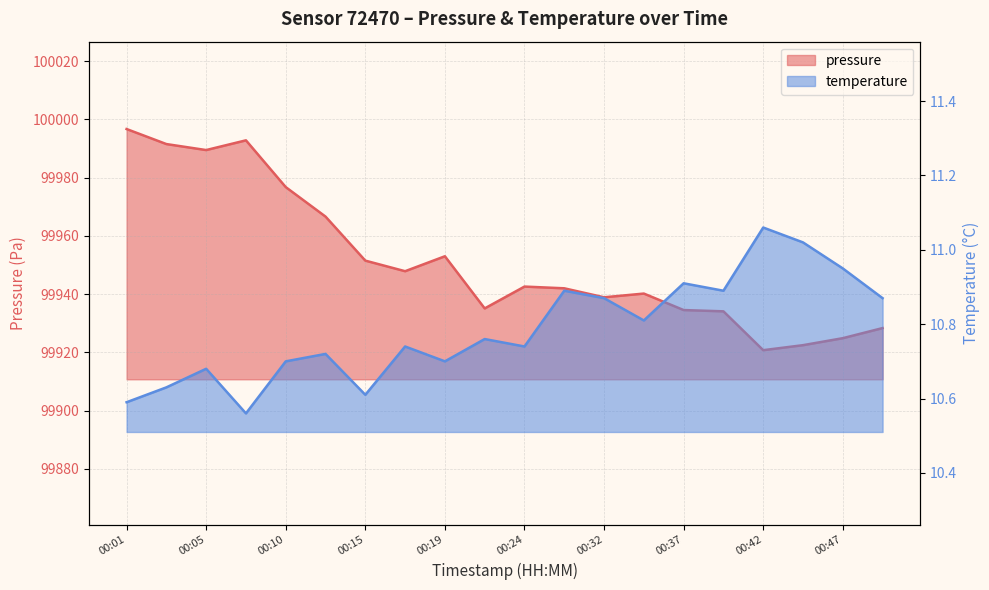

True or false: pressure has a value of 31250.9 at 00:37.

False